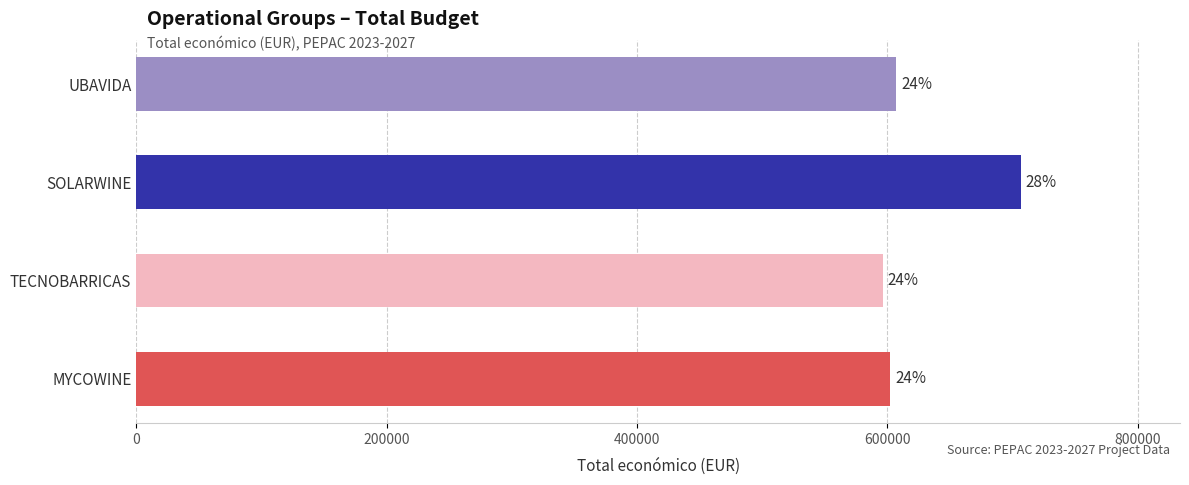

How many bars are there in total?

4